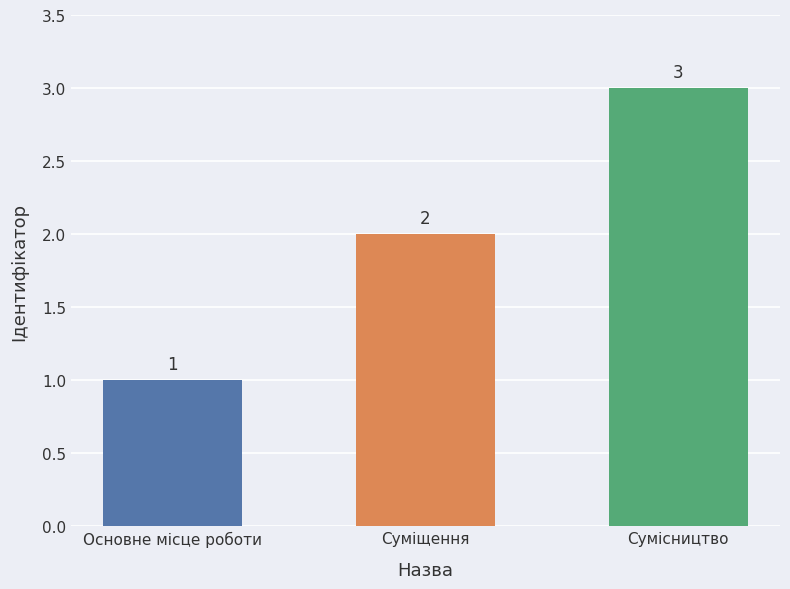

What is the change in value from Основне місце роботи to Сумісництво?

+2